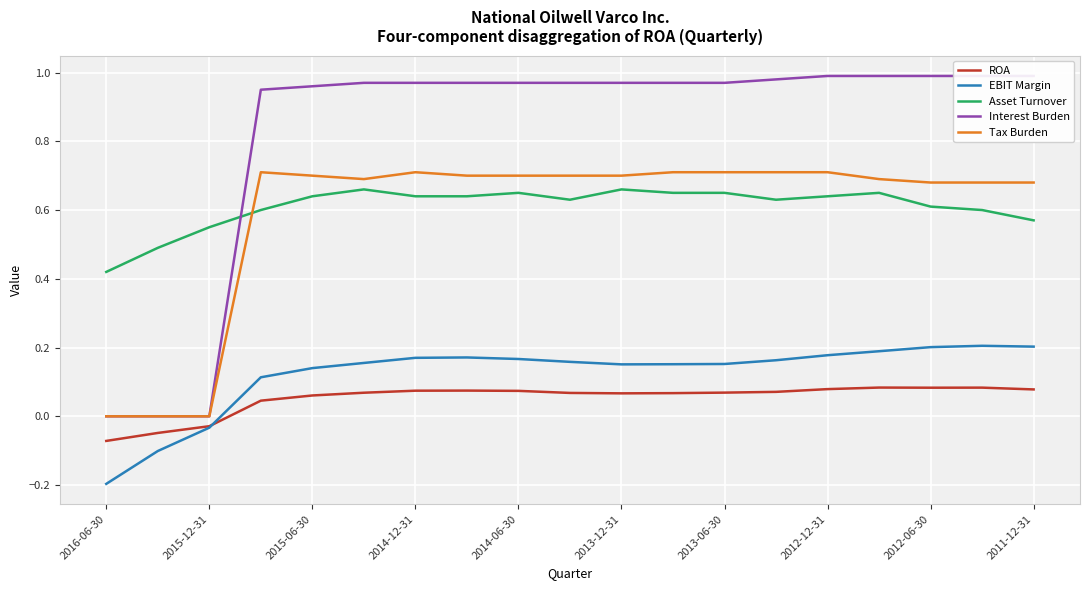

The Asset Turnover series shows 0.3 at 2015-12-31. True or false?

False